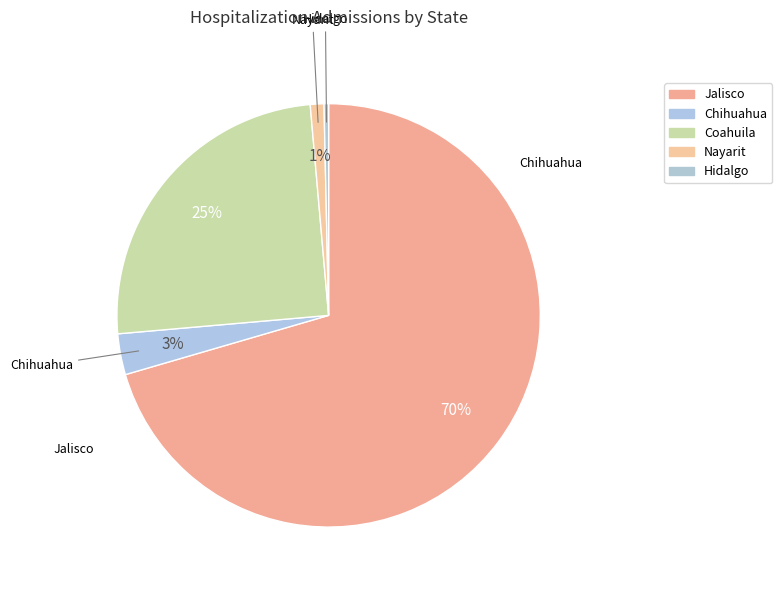

To the nearest percent, what percentage of the pie is Nayarit?

1%